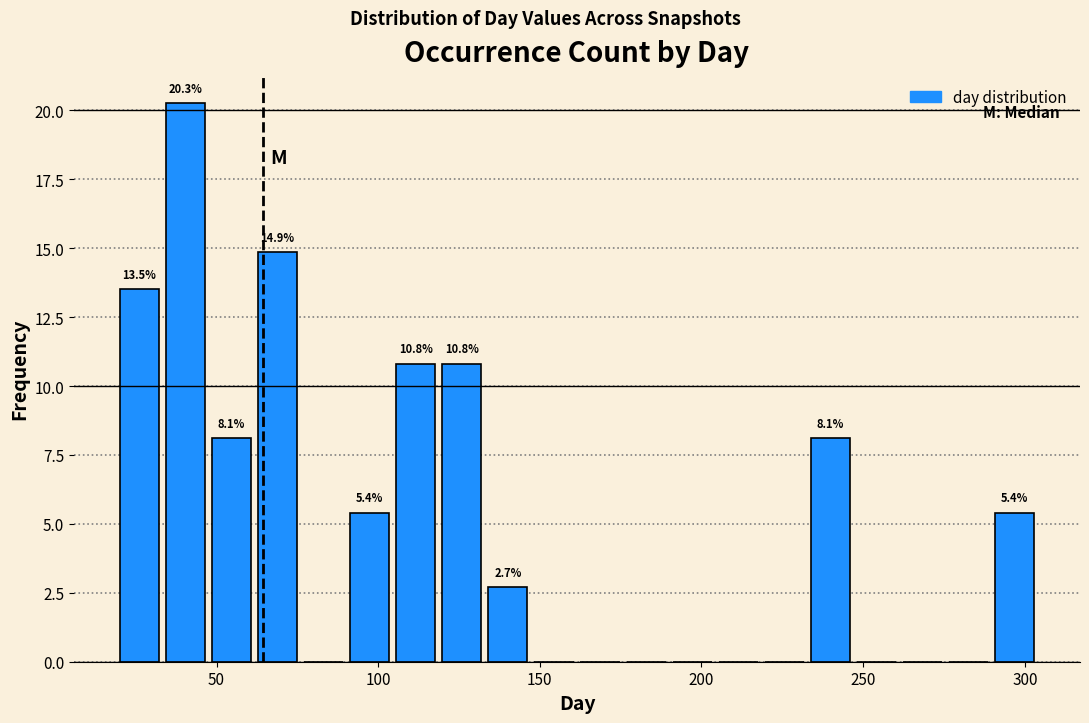

Around what value on the x-axis is the tallest bar? Give the approximate position of its centre, as read against the axis.

40